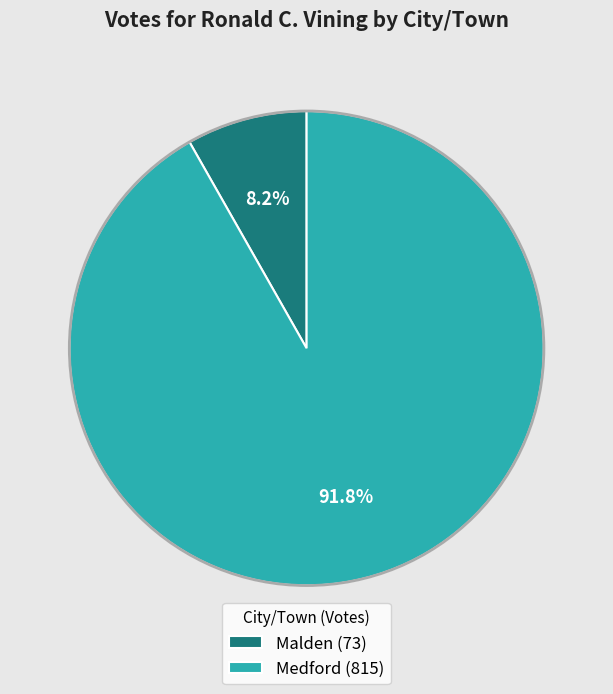

How many slices are in this pie chart?

2